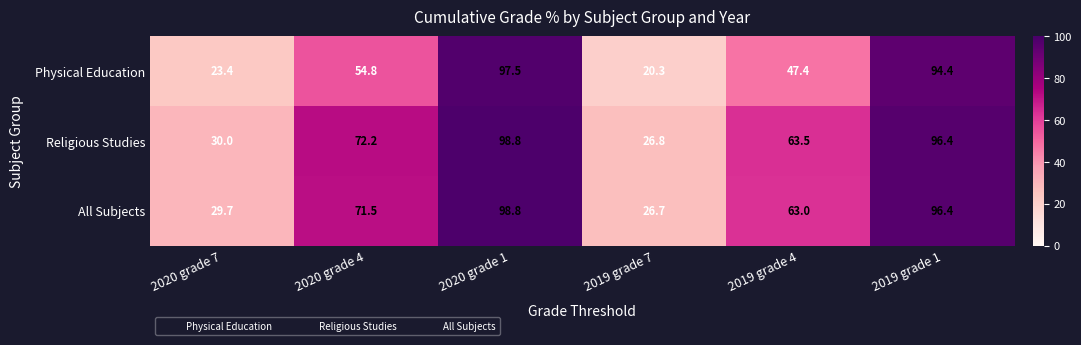

Which series has the largest total across all categories?

Religious Studies